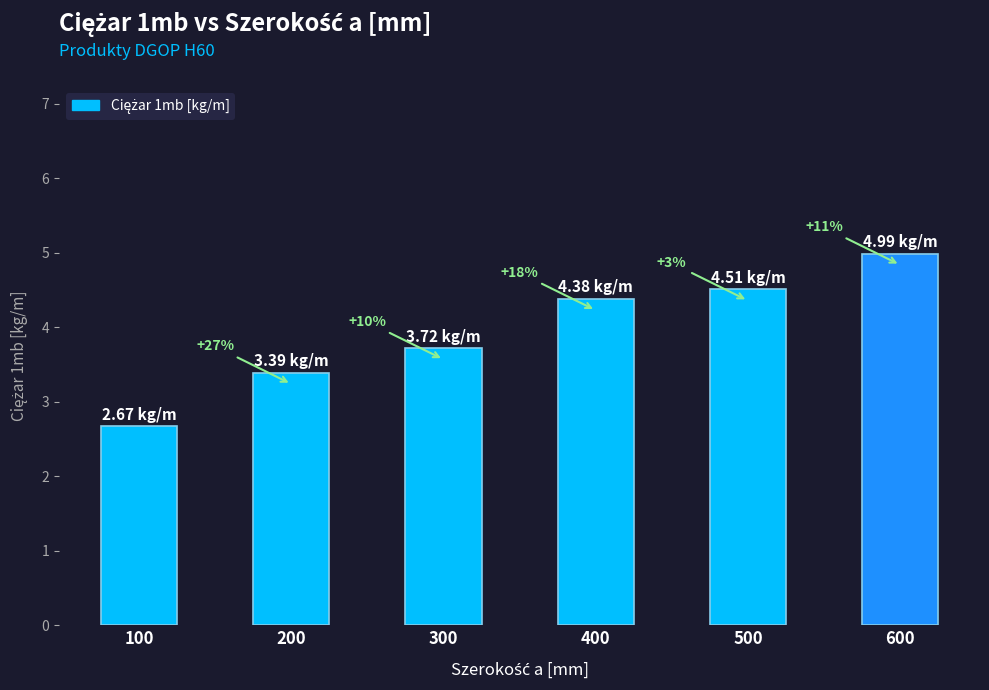

What is the sum of all values?

23.7